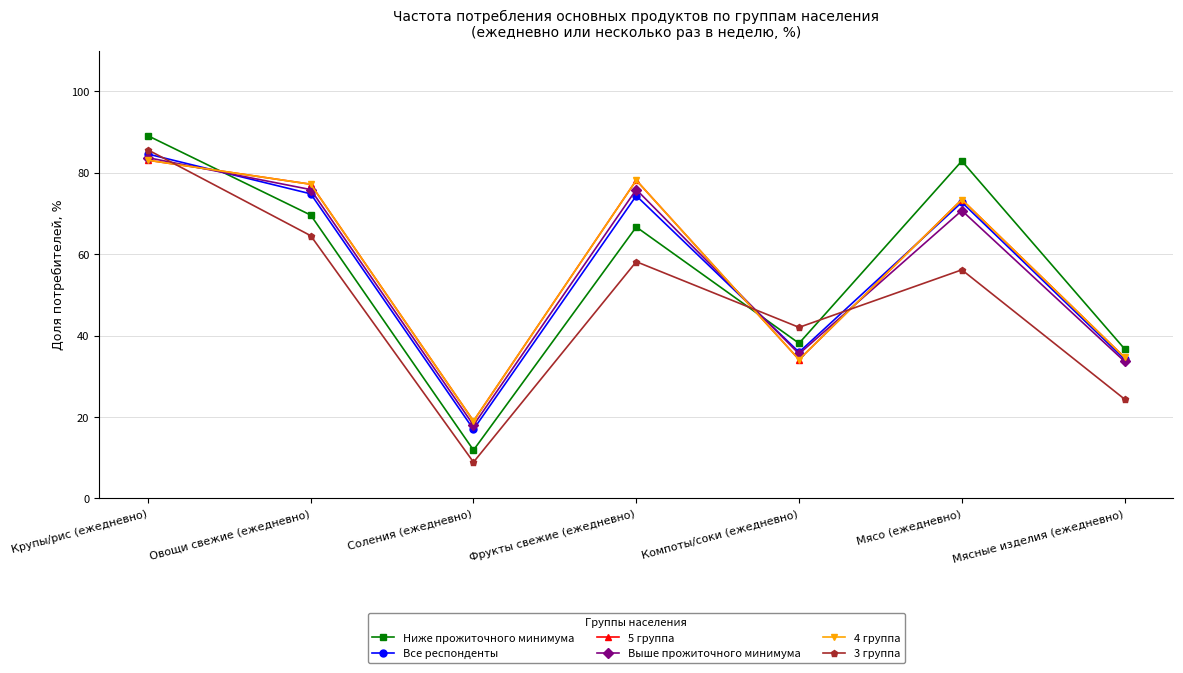

Which series has the widest spread of values?

Ниже прожиточного минимума